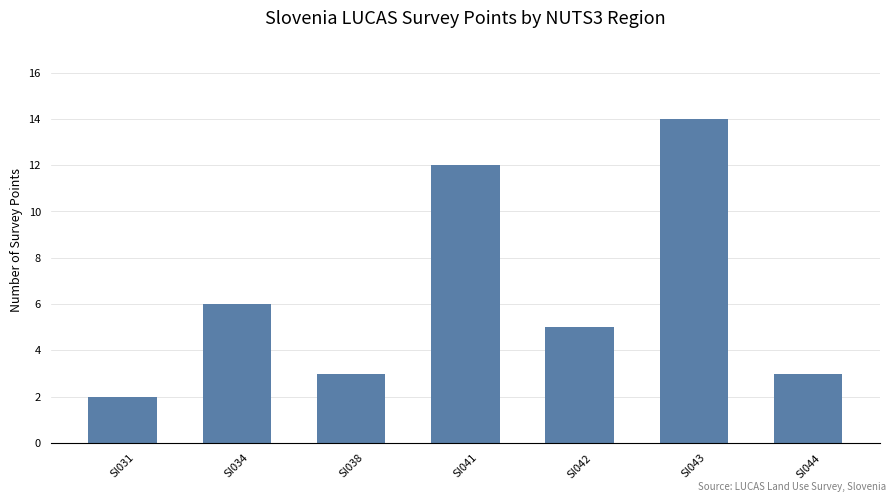

The value at SI038 is 1. True or false?

False